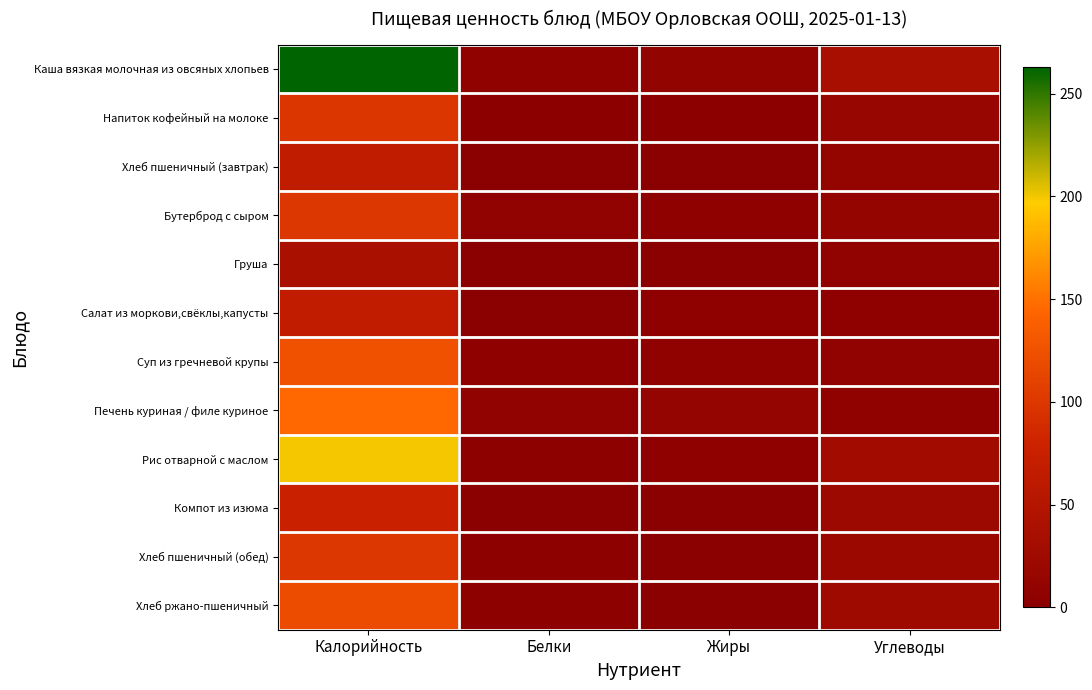

List the series in order of their peak value, highest first.

Каша вязкая молочная из овсяных хлопьев, Рис отварной с маслом, Печень куриная / филе куриное, Суп из гречневой крупы, Хлеб ржано-пшеничный, Хлеб пшеничный (обед), Бутерброд с сыром, Напиток кофейный на молоке, Компот из изюма, Салат из моркови,свёклы,капусты, Хлеб пшеничный (завтрак), Груша